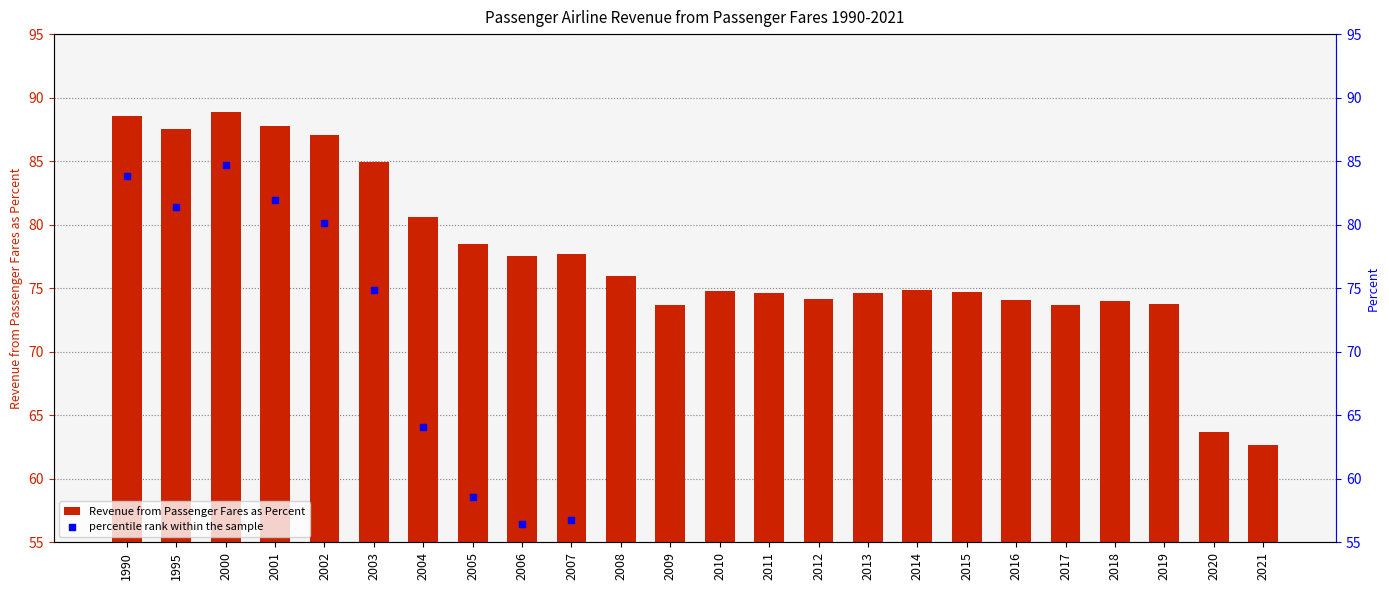

Which series contains the highest Y value?

Revenue from Passenger Fares as Percent